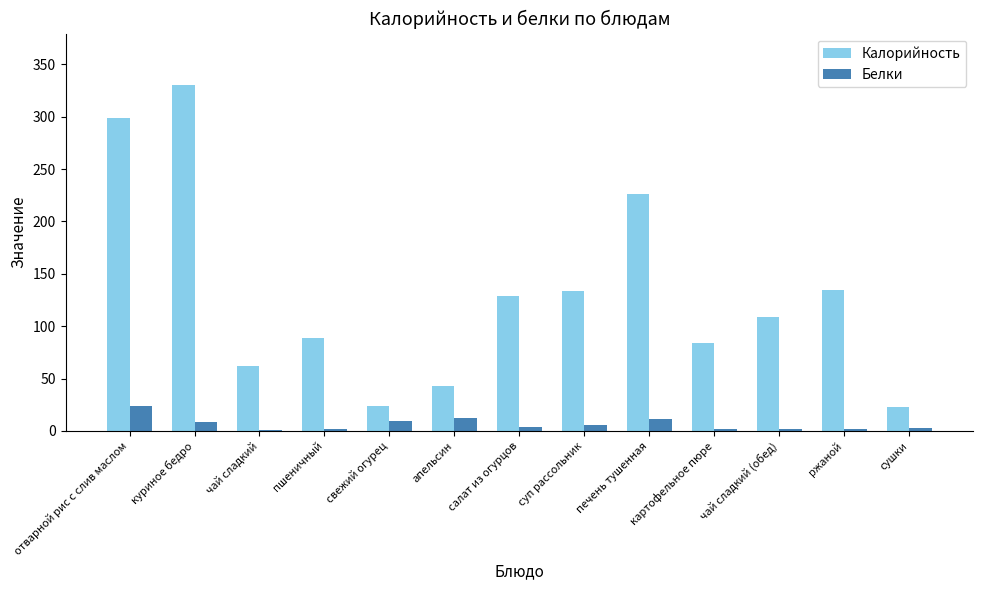

Between отварной рис с слив маслом and суп рассольник, which series saw the biggest shift?

Калорийность